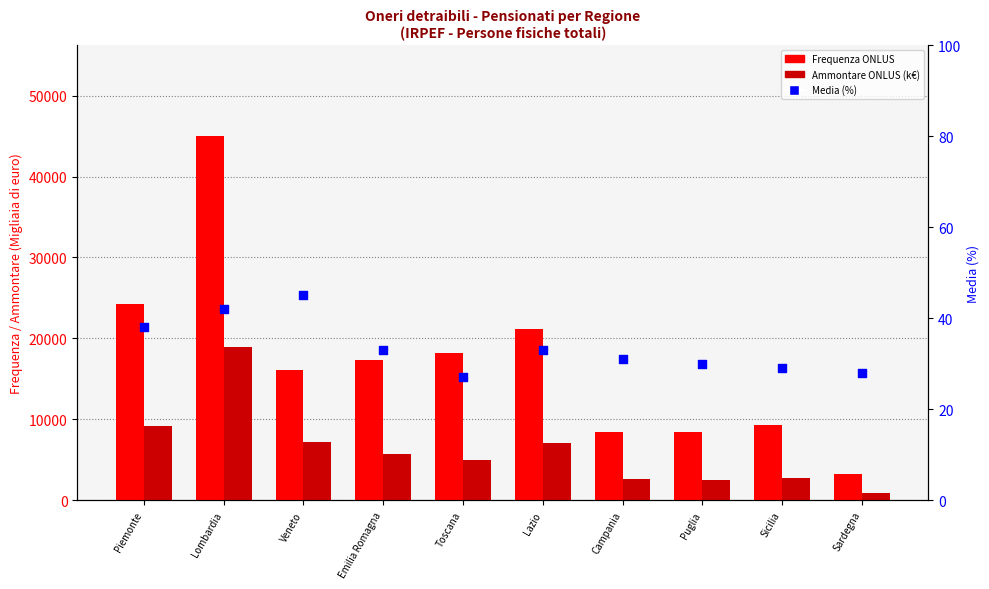

At which category is the sum across all series the highest?

Lombardia